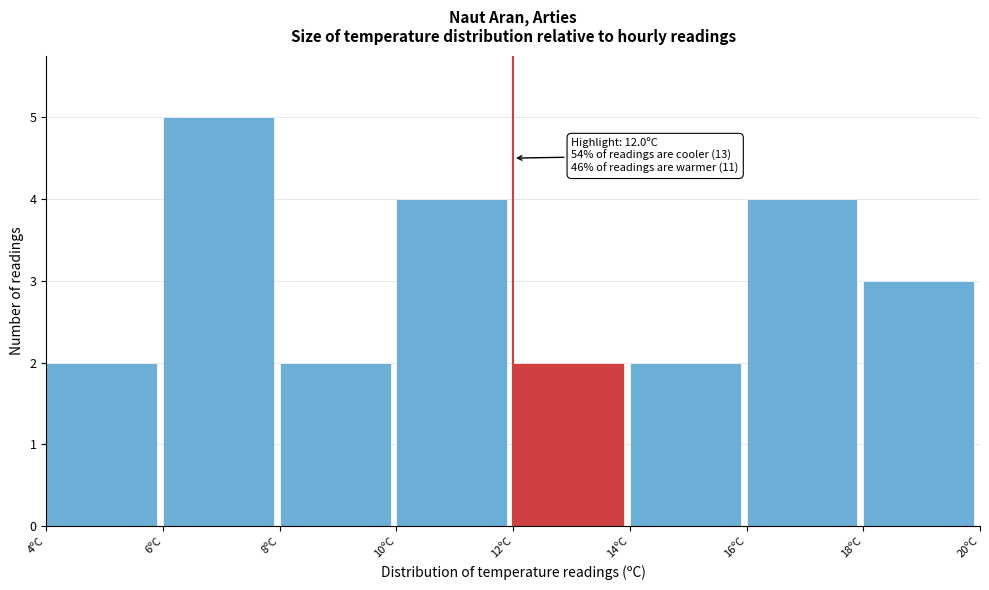

Which range on the x-axis has the tallest bar?

6 to 8